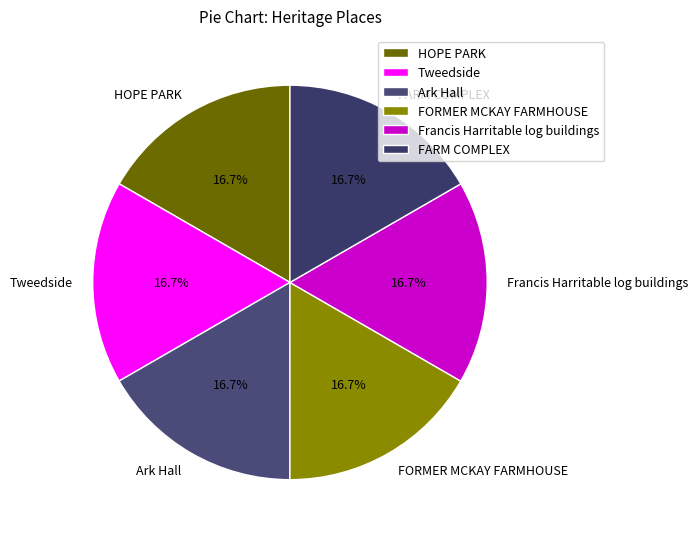

Is the sum of FARM COMPLEX and Tweedside greater than half?

No